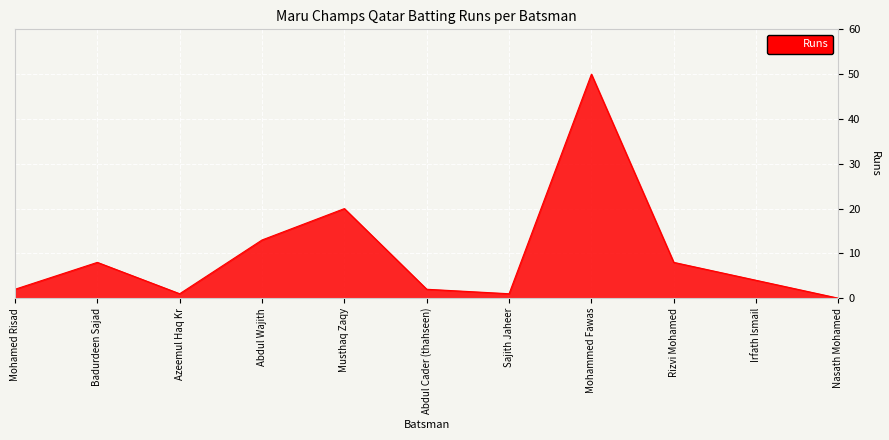

What is the difference between the maximum and minimum values?

50